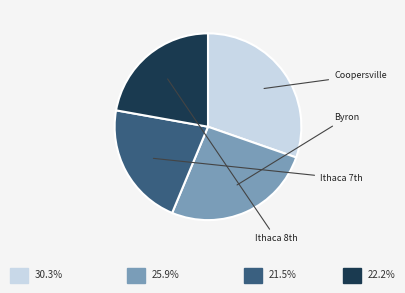

How many segments does this pie chart have?

4